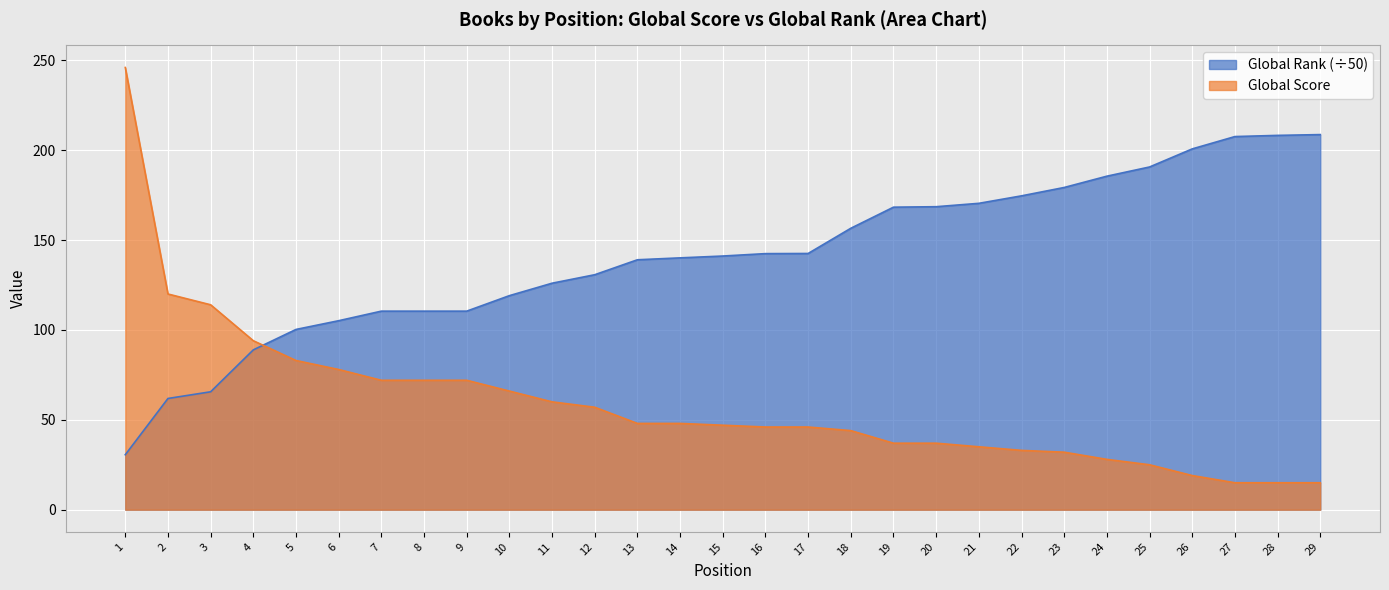

Reading left to right, what are all the values shown in this chart?

Global Score: 246.0	120.0	114.0	94.0	83.0	78.0	72.0	72.0	72.0	66.0	60.0	57.0	48.0	48.0	47.0	46.0	46.0	44.0	37.0	37.0	35.0	33.0	32.0	28.0	25.0	19.0	15.0	15.0	15.0
Global Rank: 30.6	61.9	65.6	88.9	100.3	105.1	110.5	110.5	110.5	119.1	126.0	130.7	139.0	140.1	141.1	142.5	142.5	156.6	168.3	168.6	170.4	174.6	179.3	185.5	190.7	200.7	207.6	208.2	208.7